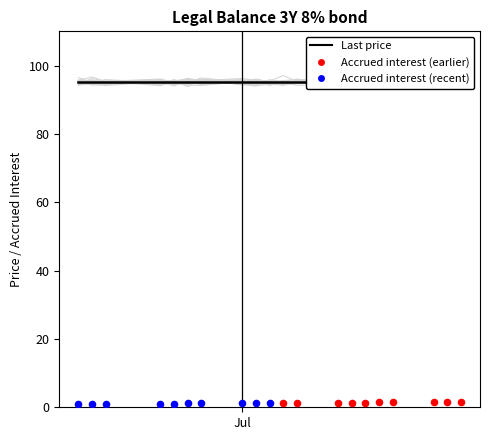

Which series has the largest total across all categories?

Last price